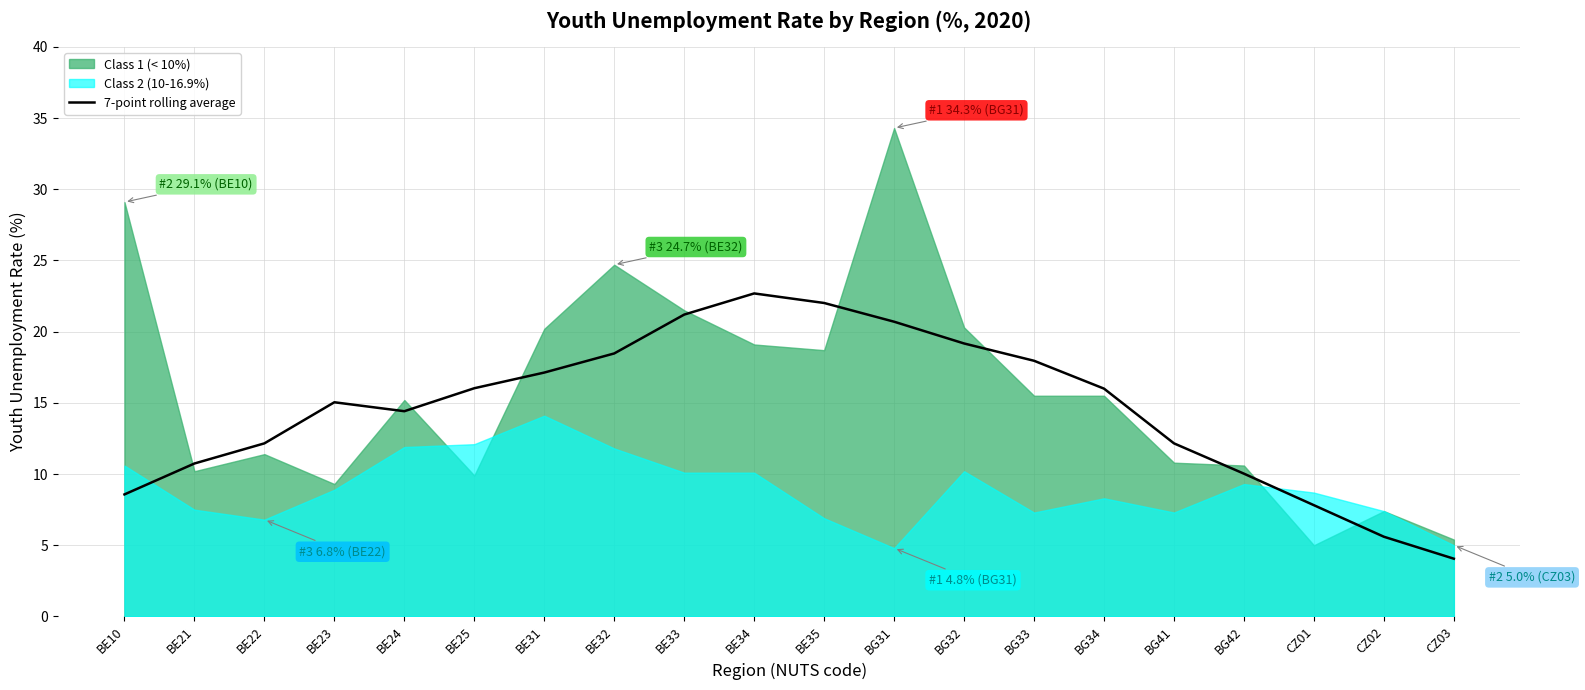

True or false: 7-point rolling average has a value of 5.6 at BG41.

False